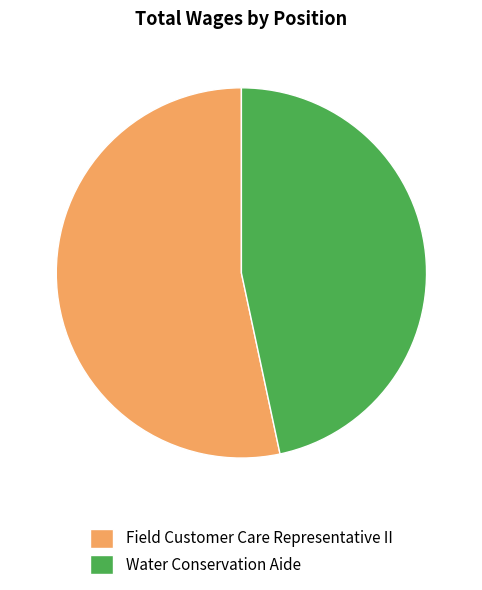

Rank the categories by value from lowest to highest.

Water Conservation Aide, Field Customer Care Representative II